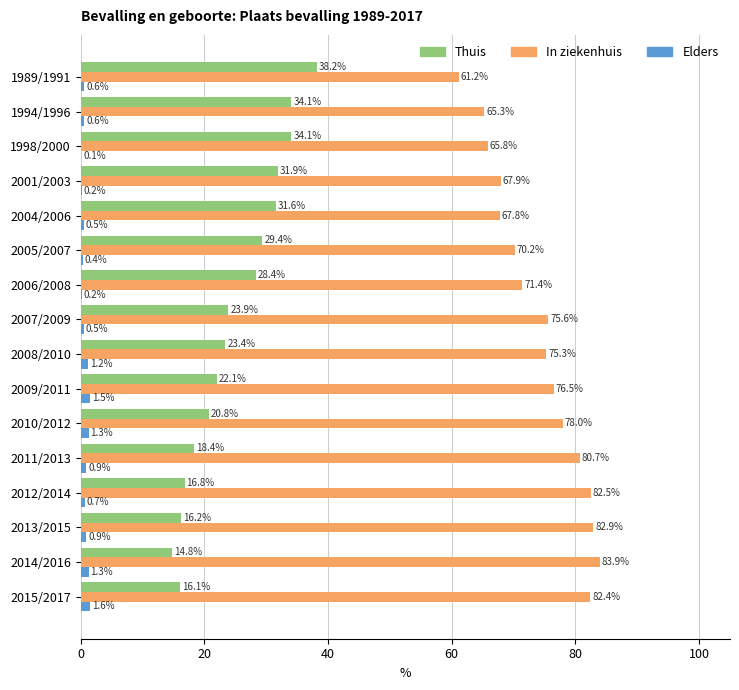

Where is In ziekenhuis nearest to the value 72?

2006/2008